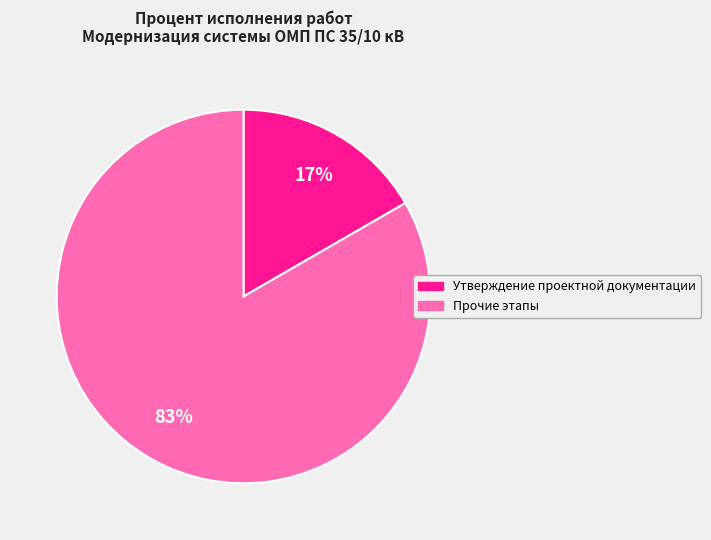

How many slices are in this pie chart?

2